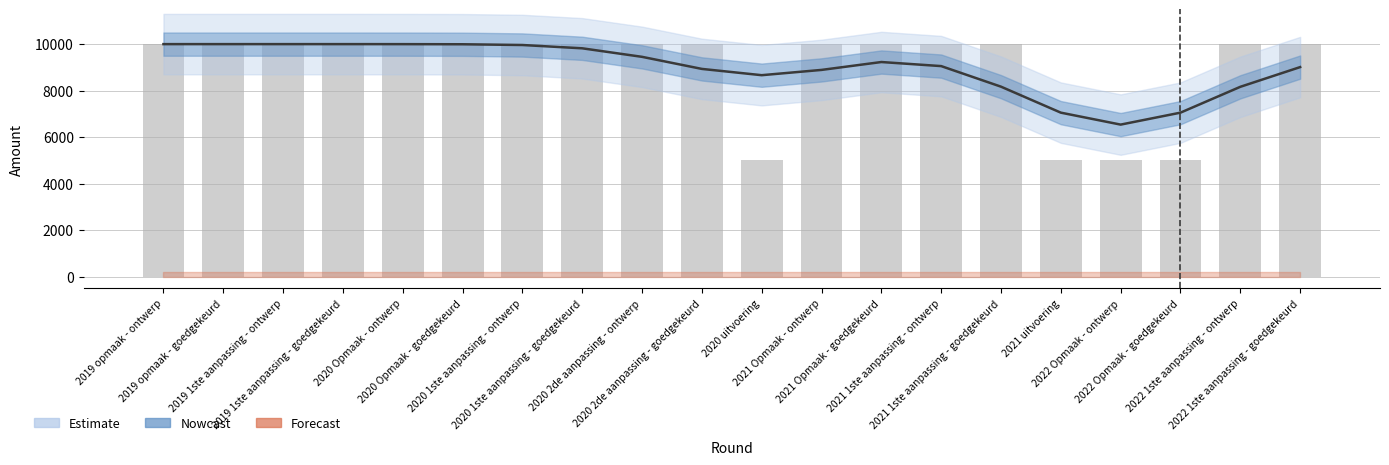

Where is the data nearest to the value 7500?

2019 opmaak - ontwerp